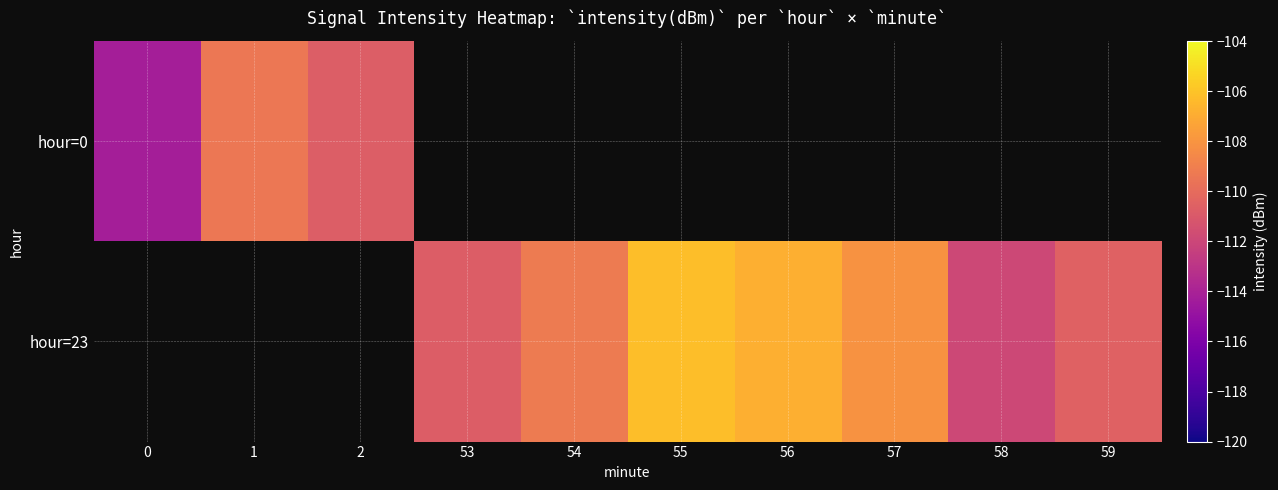

What is the sum of the hour=23 values at 59 and 53?

-221.3